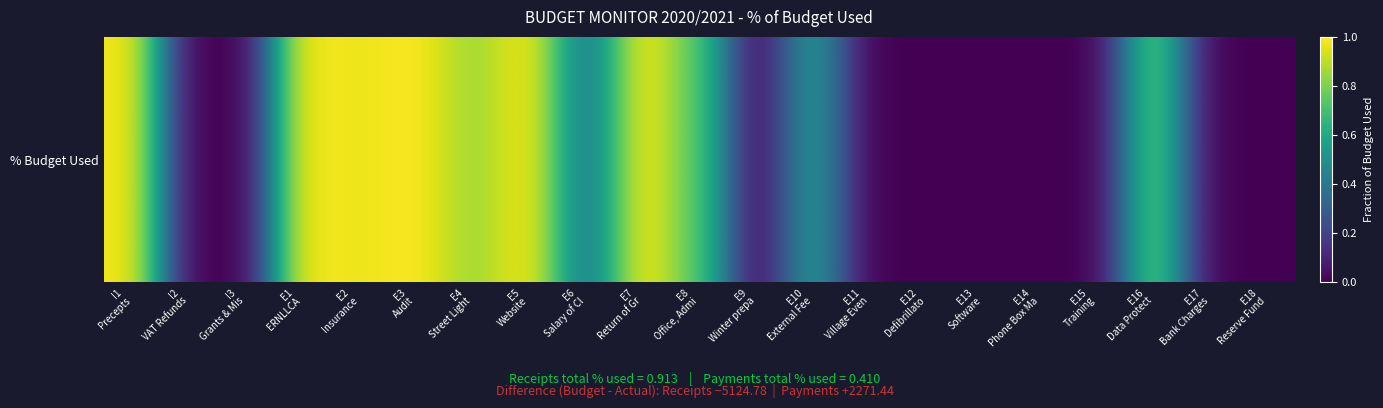

How many categories are shown in the chart?

21